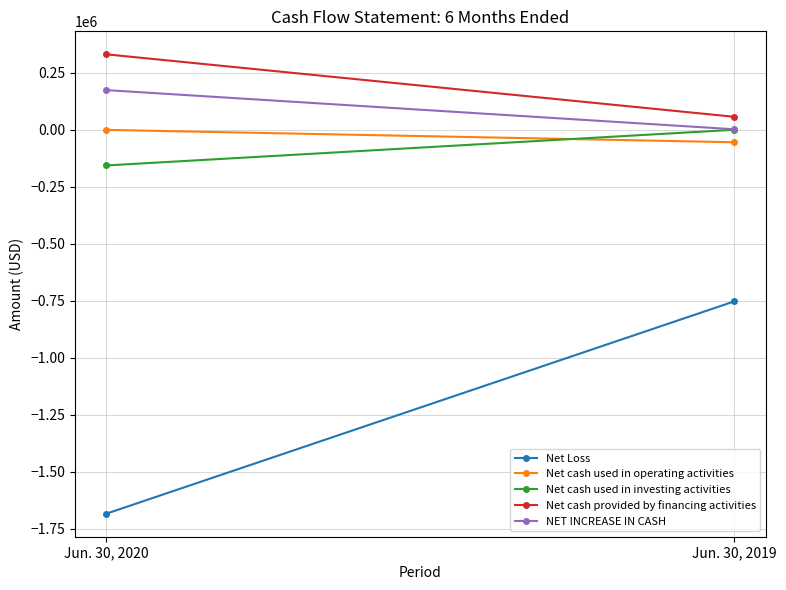

List the labels in order of Net Loss value, largest first.

Jun. 30, 2019, Jun. 30, 2020